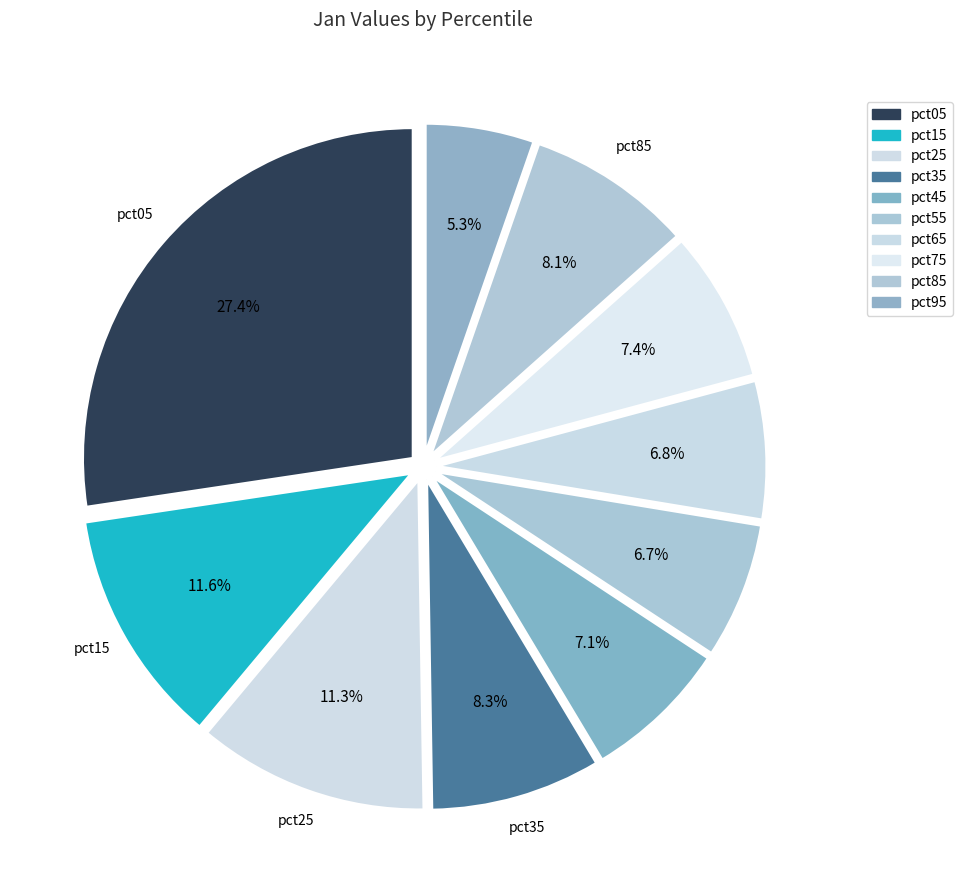

What percentage do pct85 and pct45 together represent?

15.2%